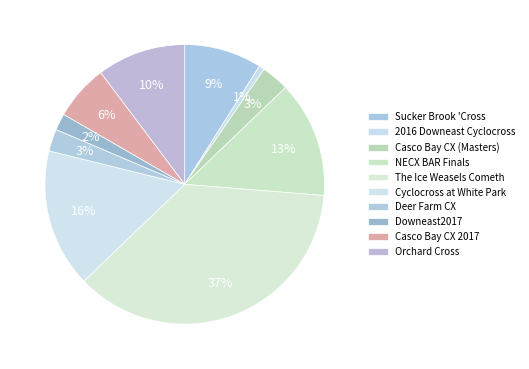

How many slices are in this pie chart?

10